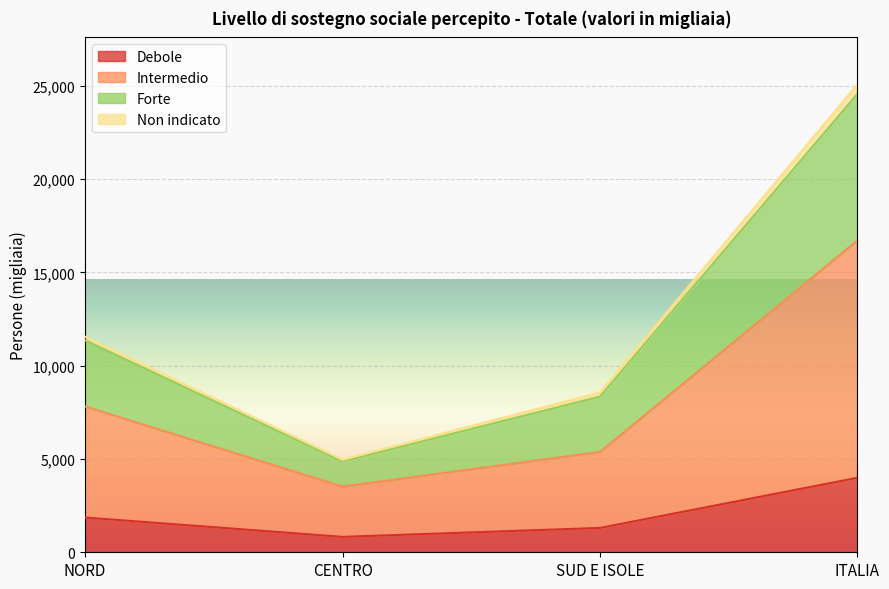

What is the label of the 2nd point from the right?

SUD E ISOLE